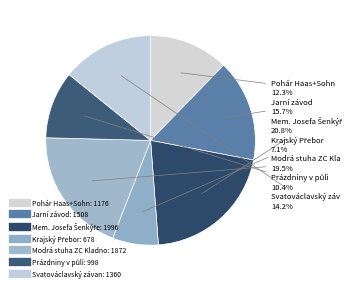

Is there a majority slice in this chart?

No